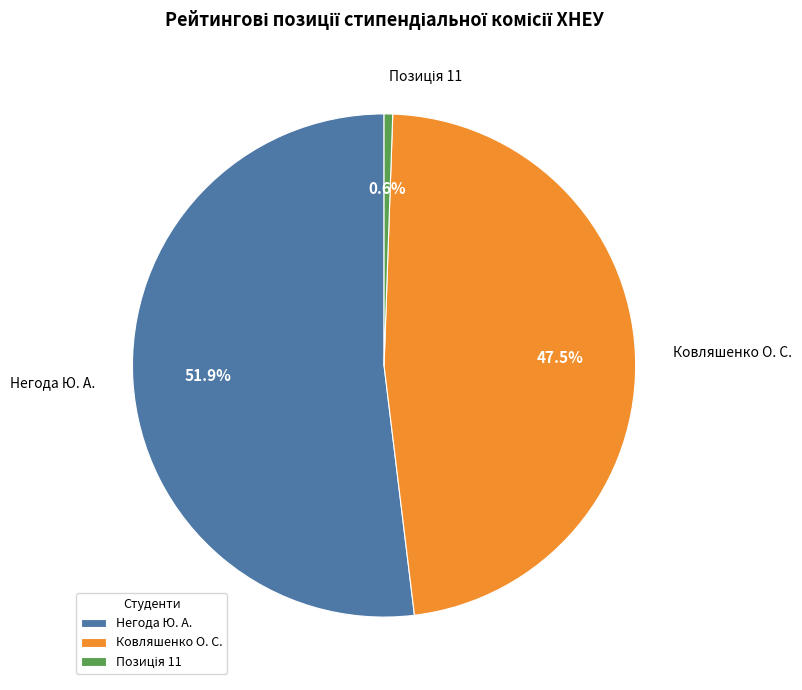

Which slice represents more than half of the pie?

Негода Ю. А.